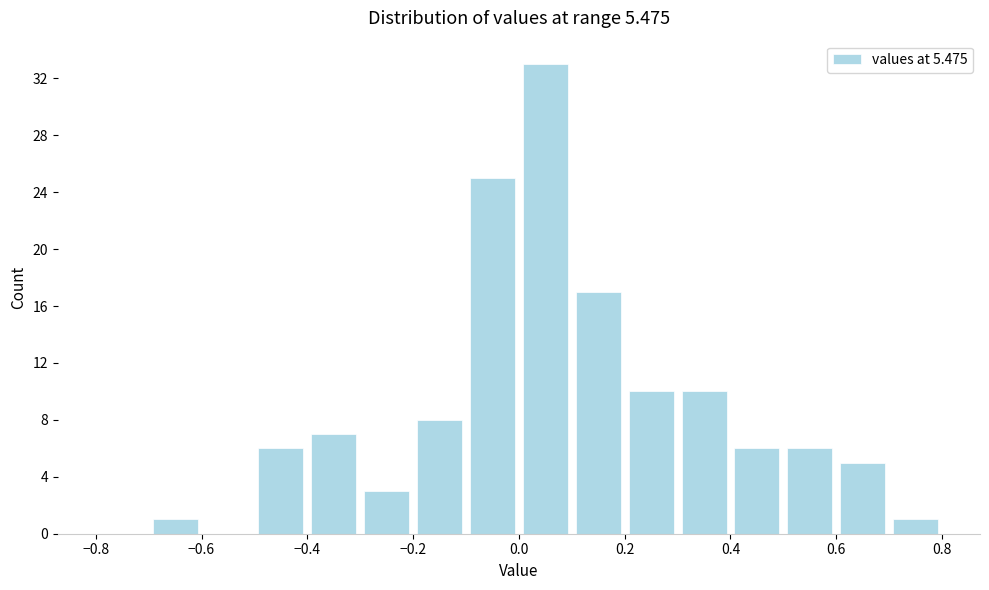

How tall is the bar that spans 0.2 to 0.3 on the x-axis? The values are not printed on the chart, so give them approximately, as read against the axis.

10